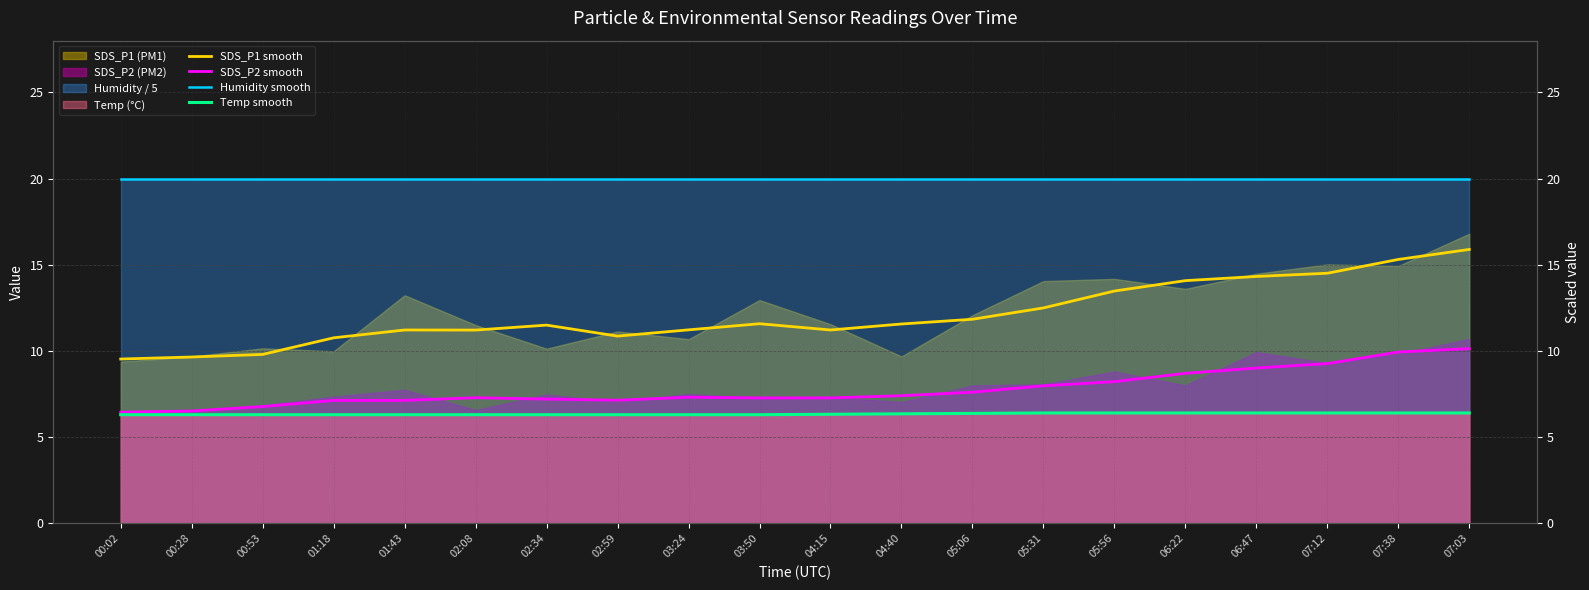

Between 05:31 and 00:53, which is larger?

05:31